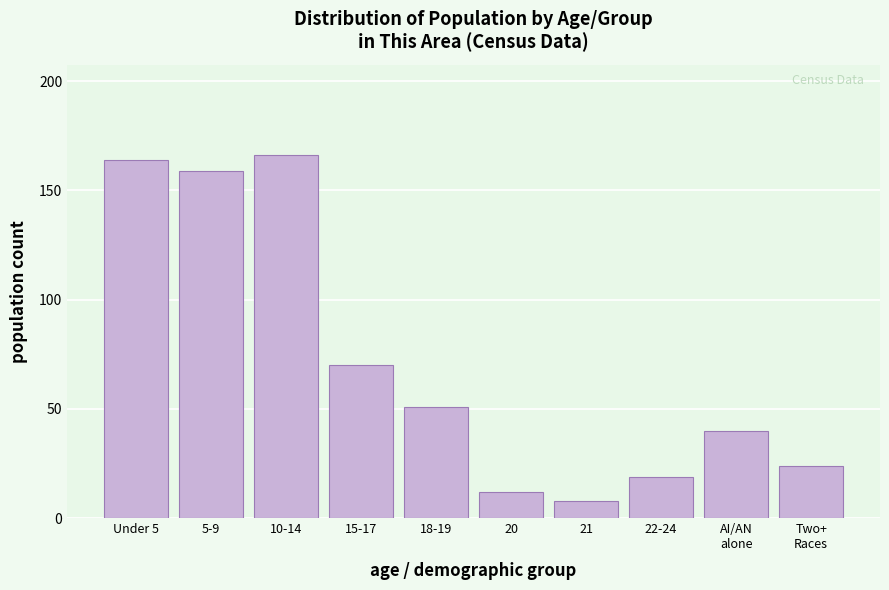

Reading left to right, extract all data points from this chart.

164	159	166	70	51	12	8	19	40	24